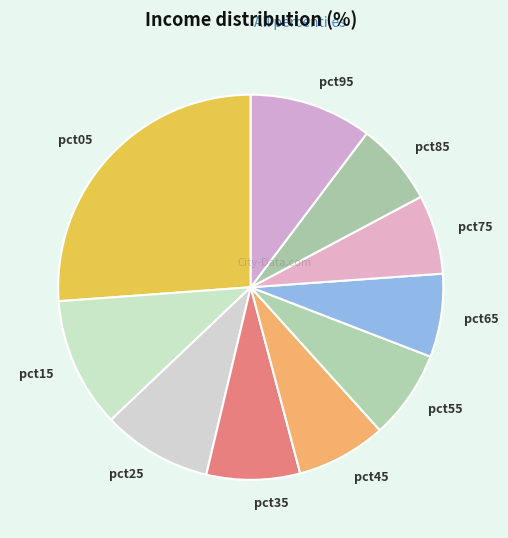

Do pct15 and pct35 together represent more than half of the pie?

No